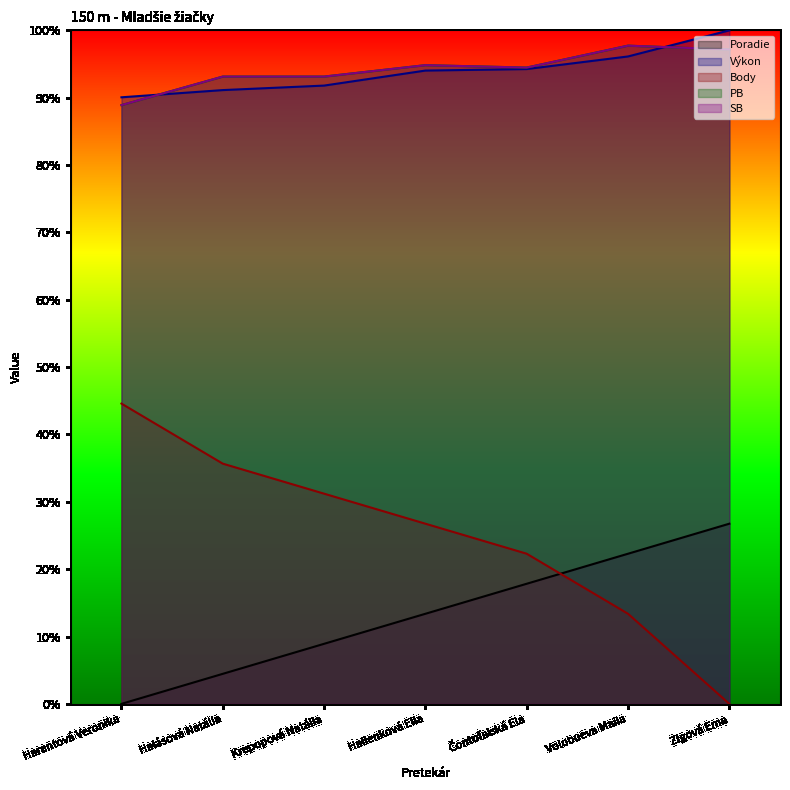

At how many categories does at least one series exceed 0?

7